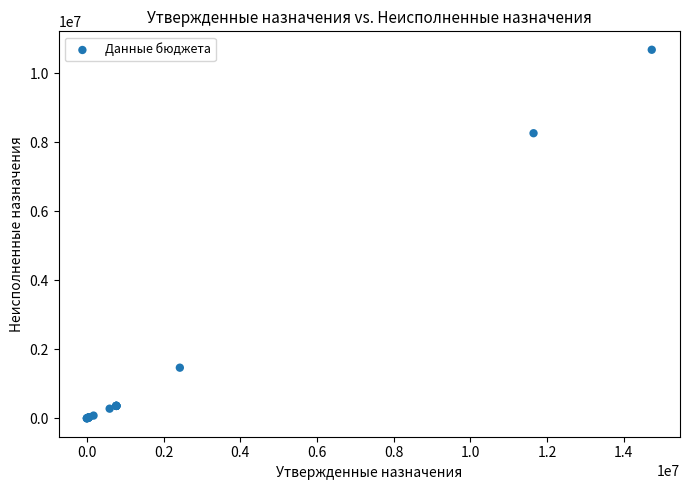

What Y value in the scatter plot is closest to 5338925?

8258668.2